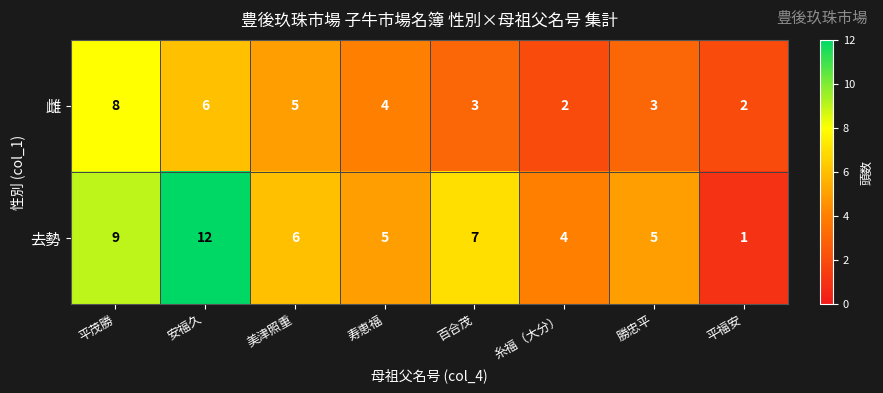

Which series has the largest total across all categories?

去勢